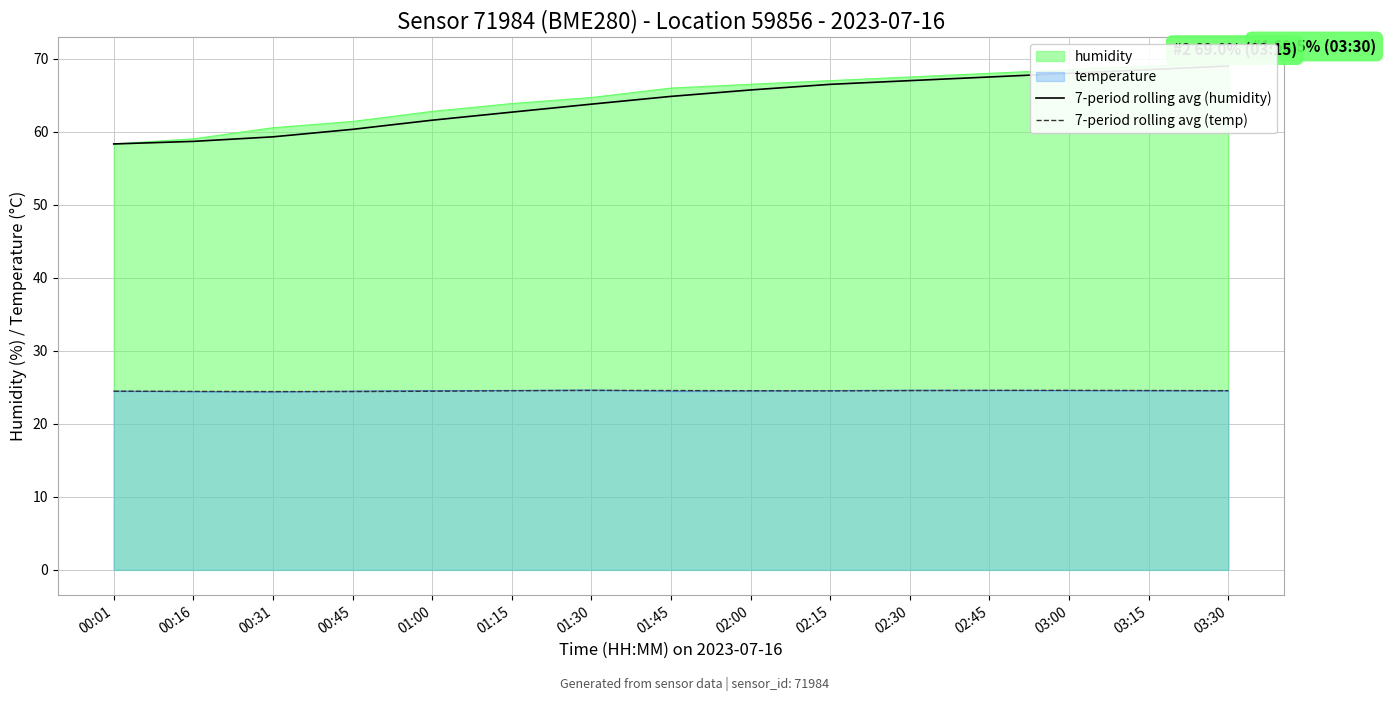

Between 00:45 and 01:30, which is larger?

01:30